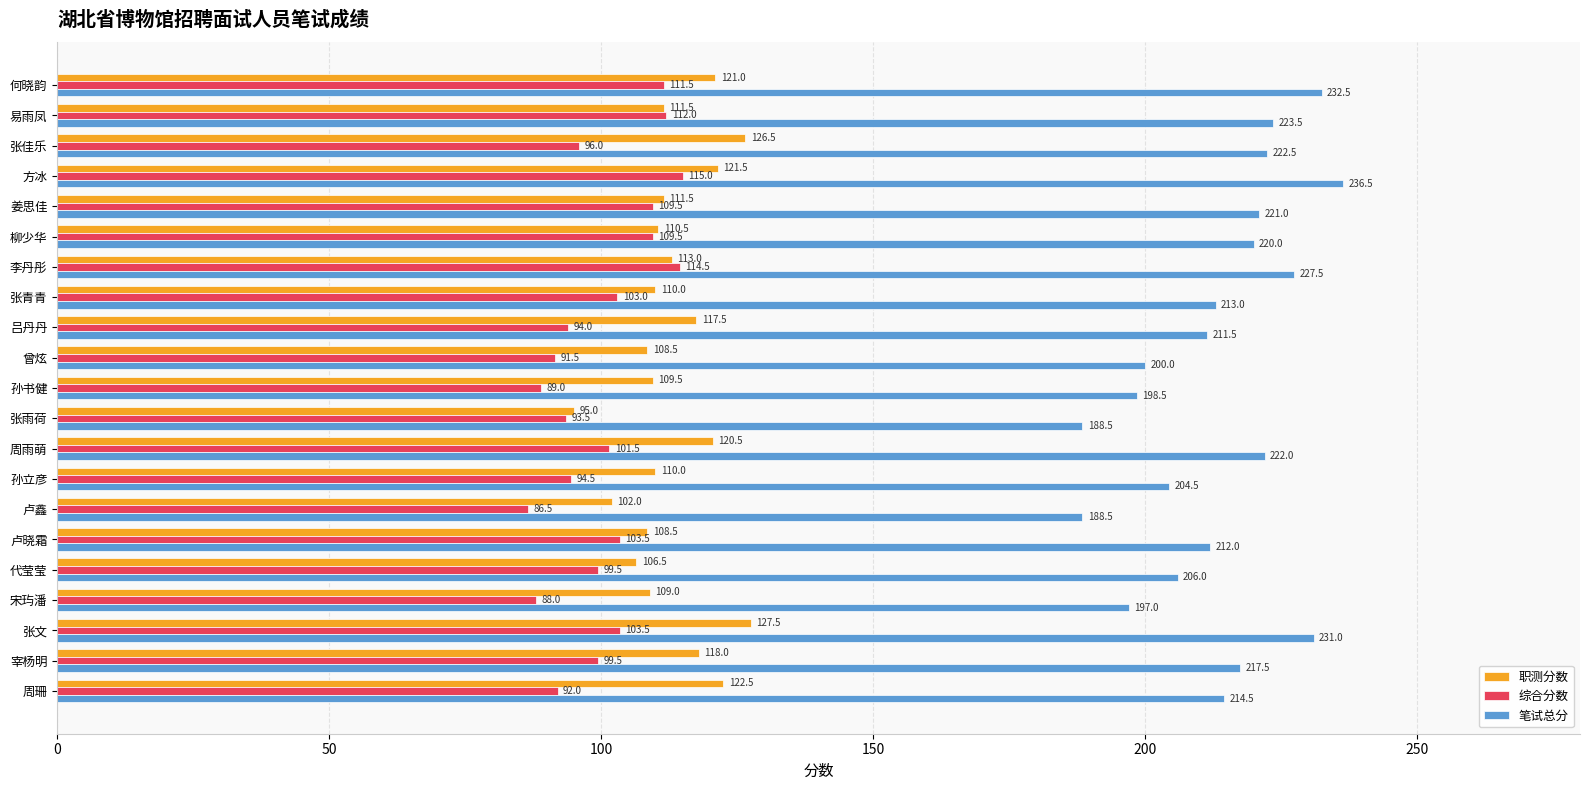

What are all the series names shown in the legend?

职测分数, 综合分数, 笔试总分